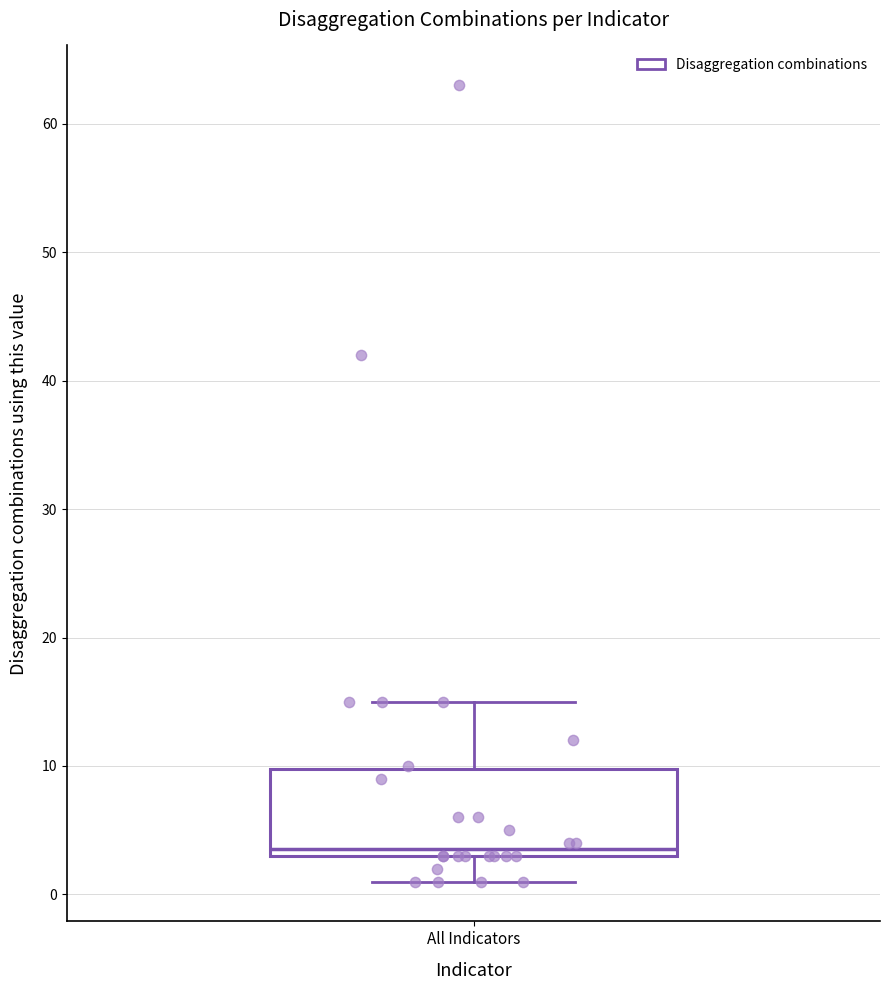

Transcribe this box plot: give where the median line is, the range the box spans, and where the two whiskers end, as read against the y-axis. The values are not printed on the chart, so give them approximately, as read against the axis.

median 4, box 3 to 10, whiskers 1 to 15